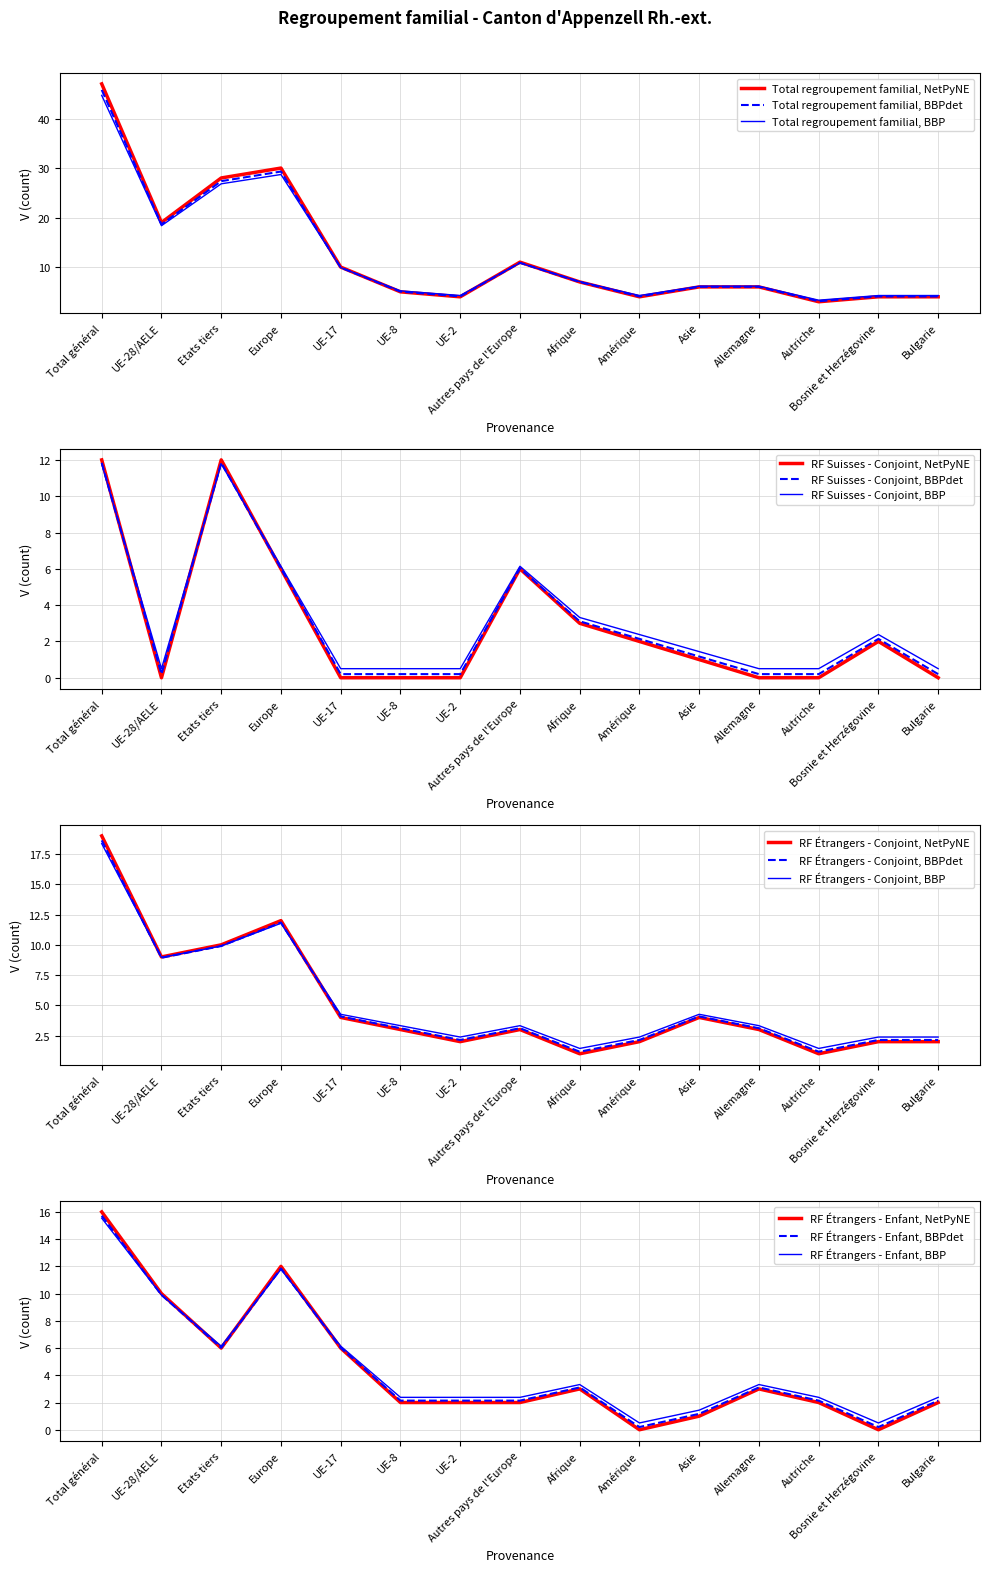

True or false: RF Étrangers - Enfant and Total regroupement familial intersect in this chart.

False